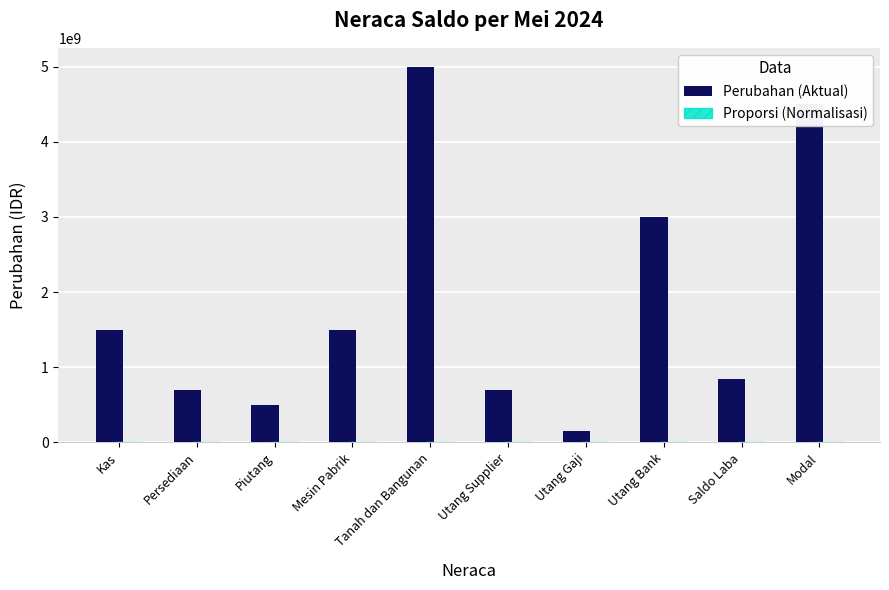

At which category is the sum across all series the highest?

Tanah dan Bangunan